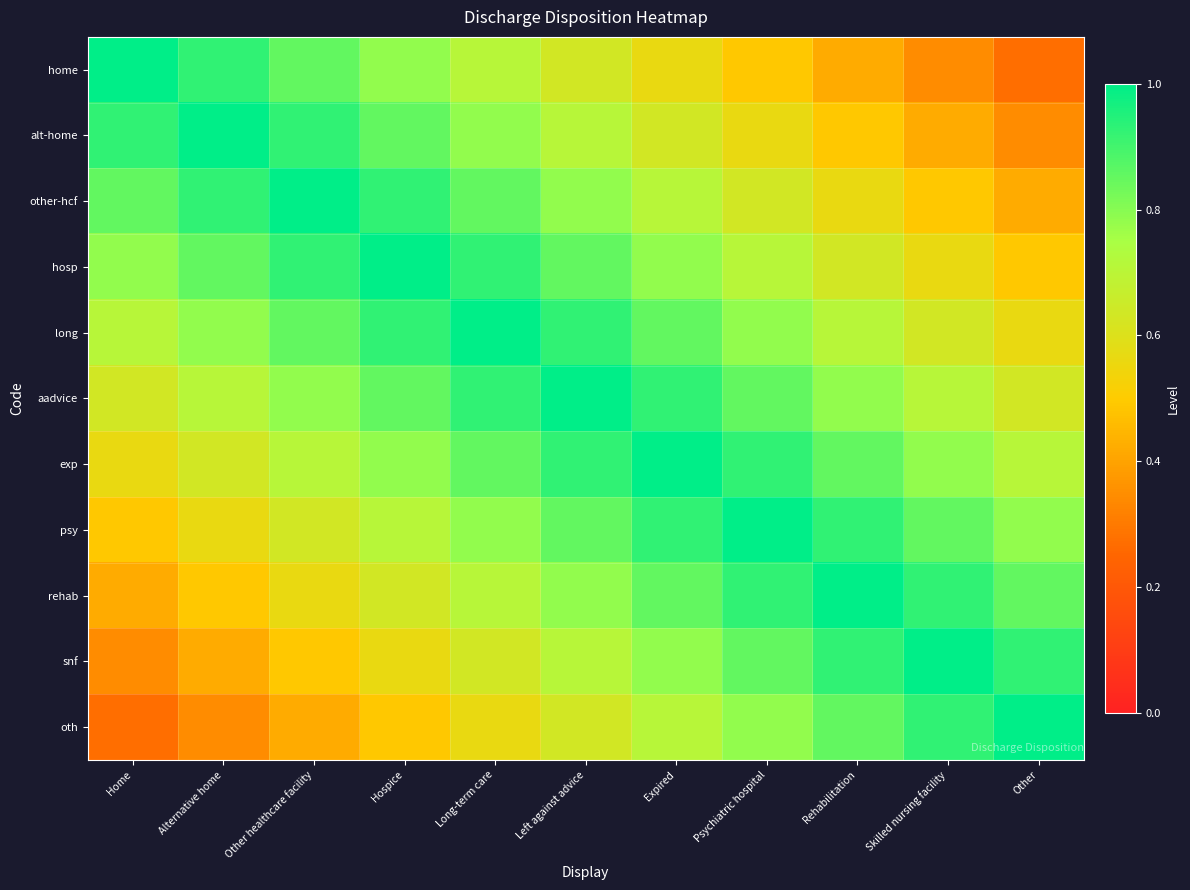

Which series has the largest total across all categories?

aadvice